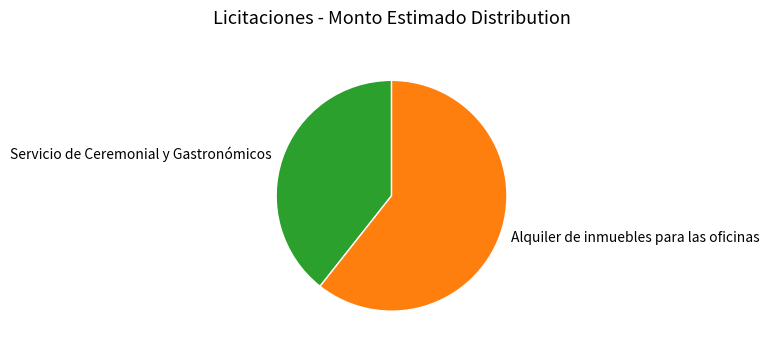

Which has a higher value, Servicio de Ceremonial y Gastronómicos or Alquiler de inmuebles para las oficinas?

Alquiler de inmuebles para las oficinas